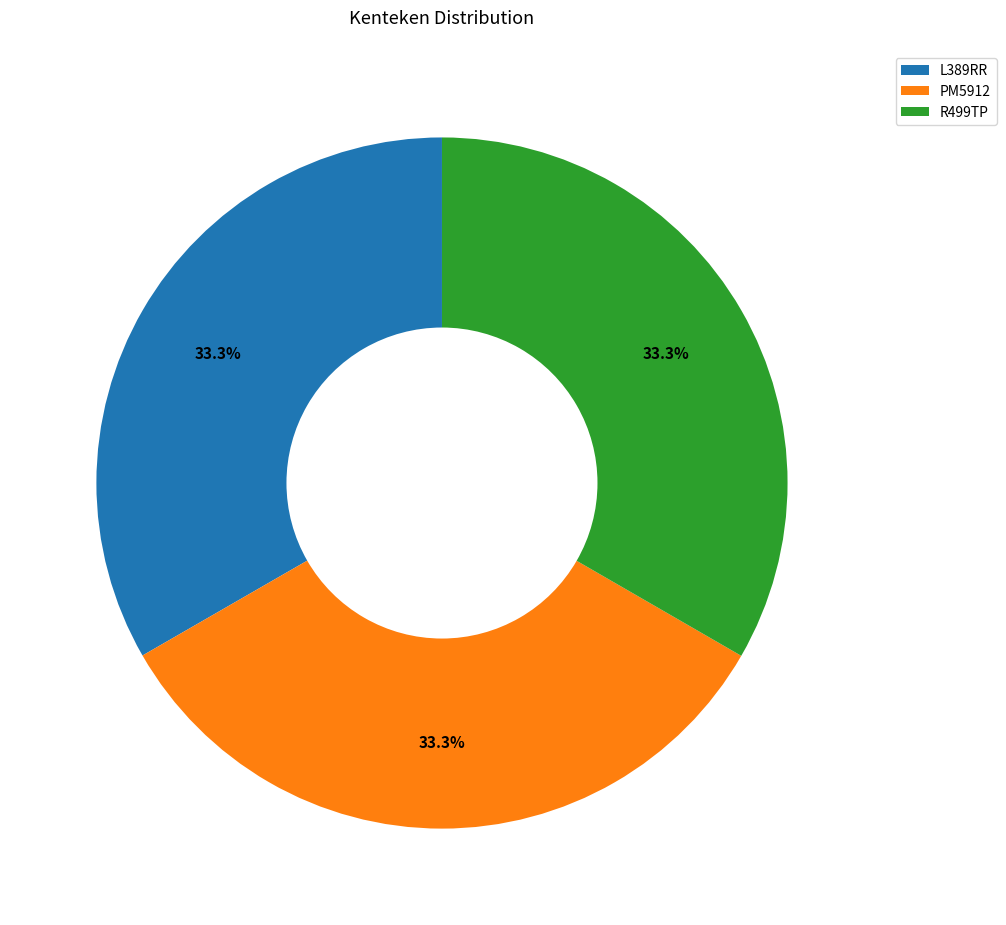

Is there a majority slice in this chart?

No